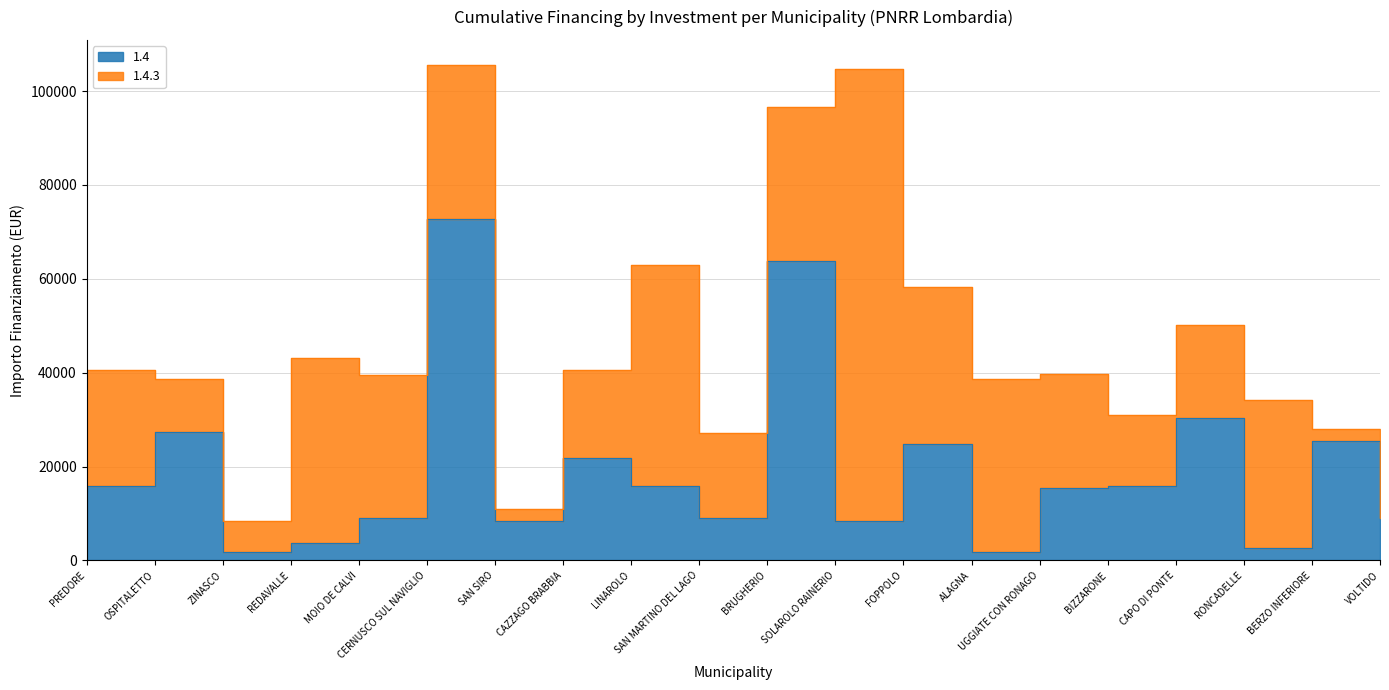

How many interior local valleys (lower than both neighbors) does the data have?

6